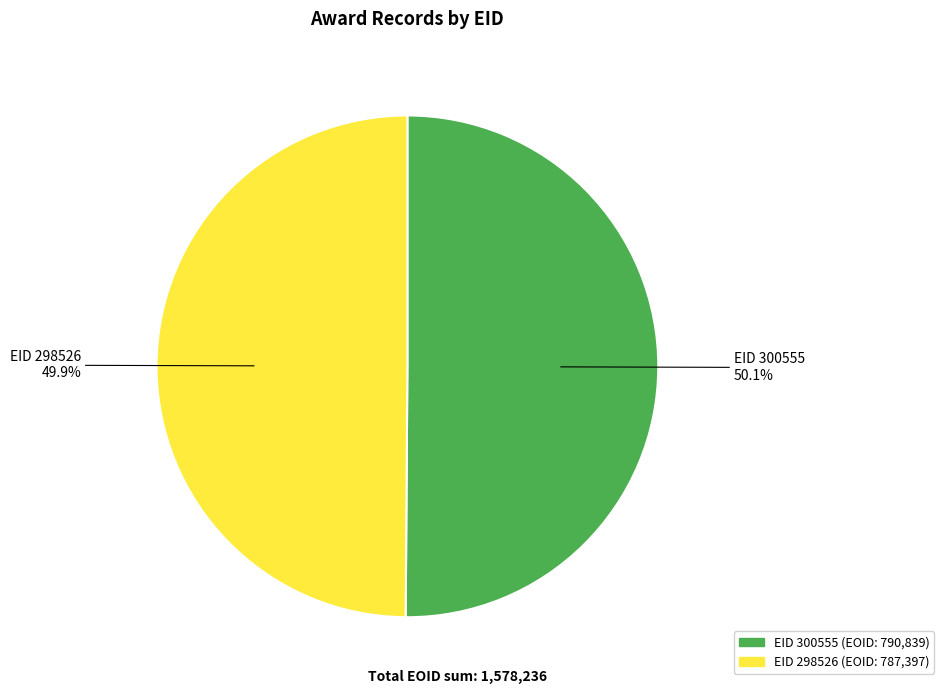

Is there a majority slice in this chart?

Yes